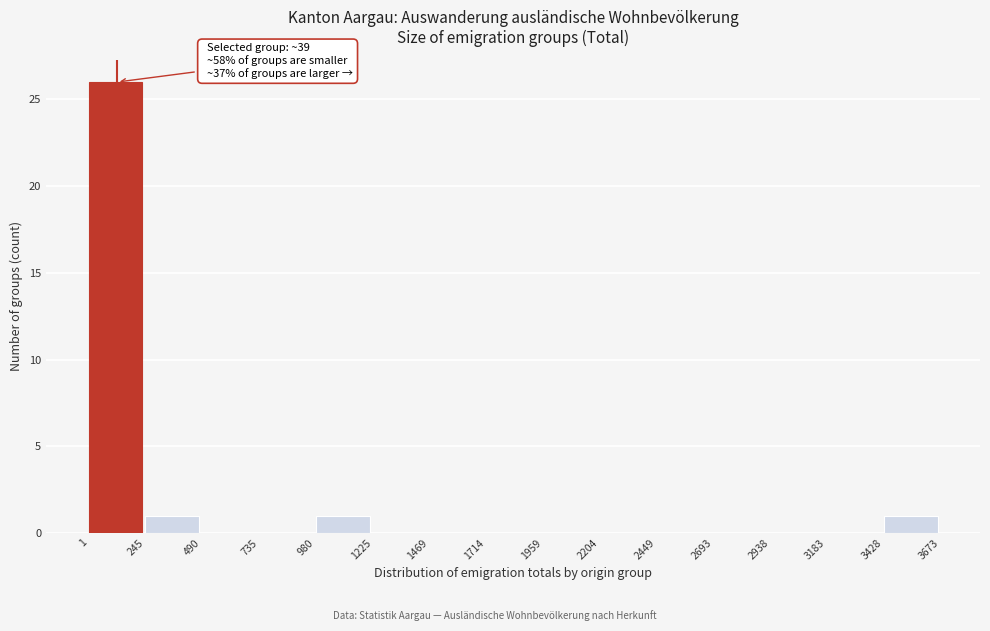

Which range on the x-axis has the tallest bar?

1 to 245